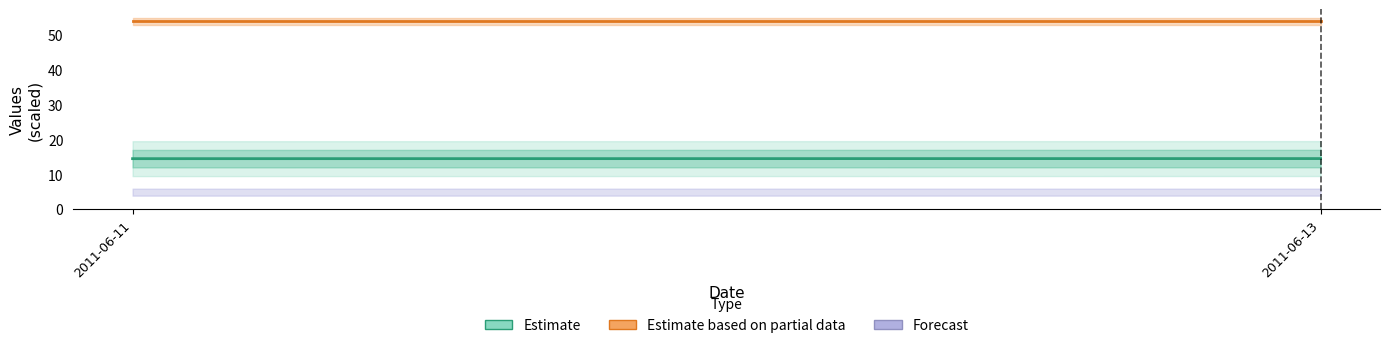

What is the approximate value of Estimate at 2011-06-13?

14.4